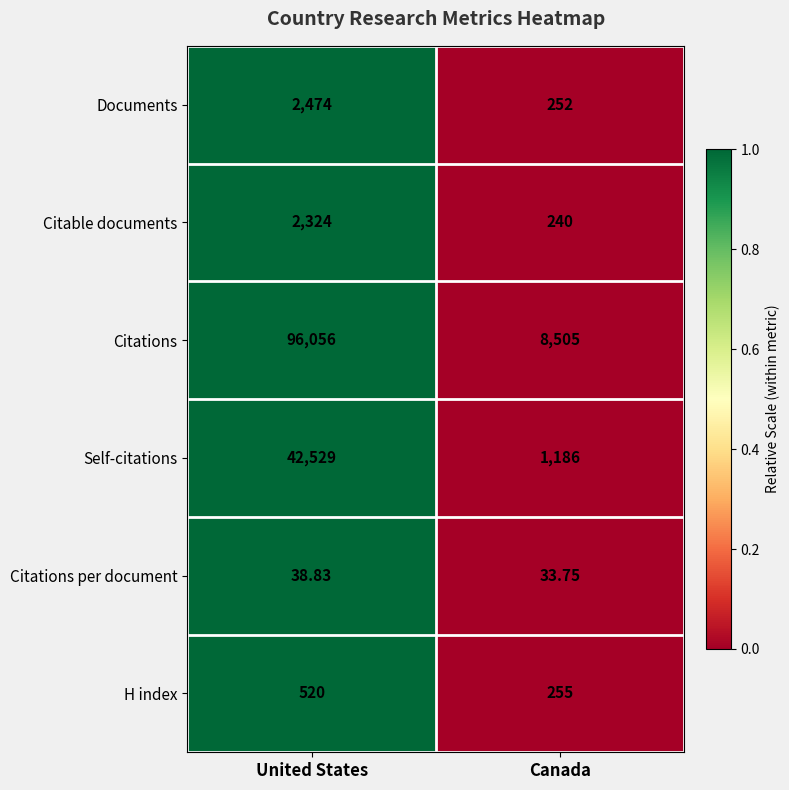

Which series has the largest total across all categories?

Citations